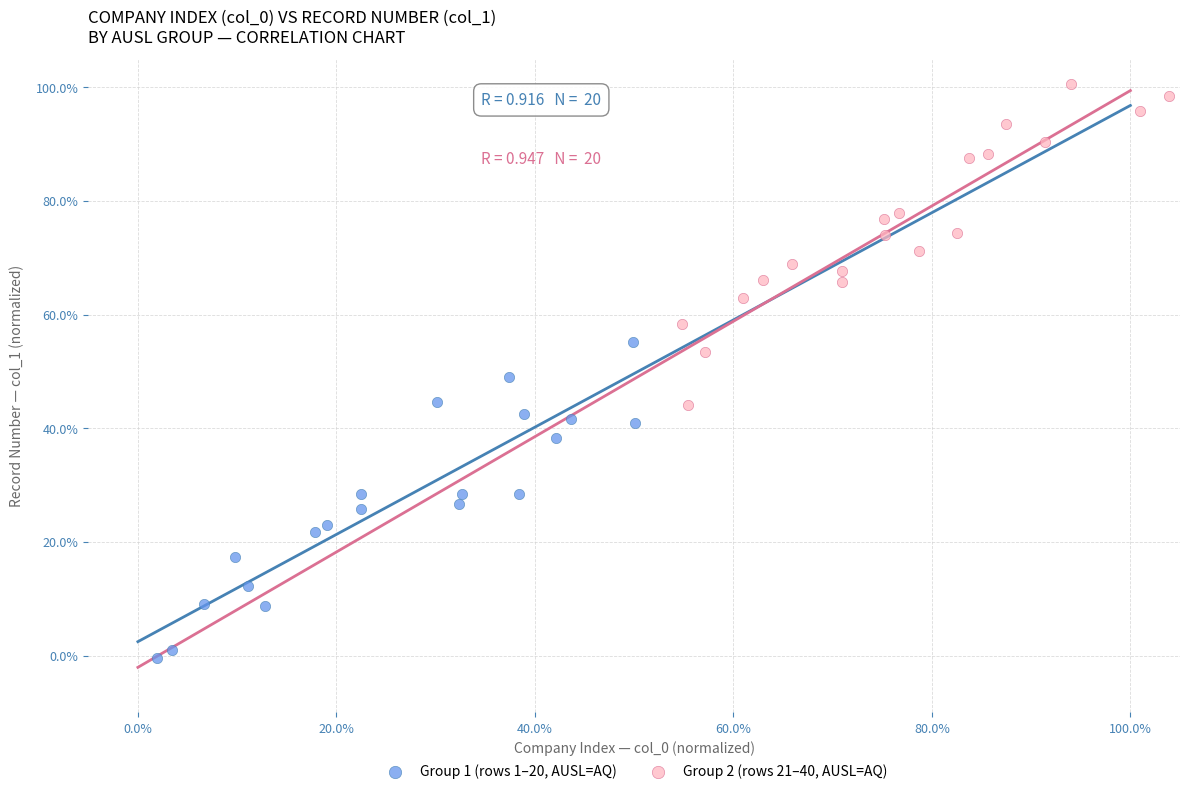

Which series reaches the minimum Y coordinate?

Group 1 (rows 1–20, AUSL=AQ)